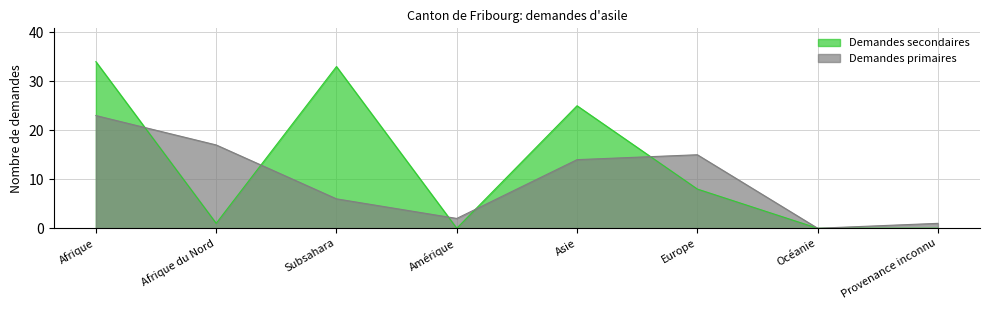

What is the sum of the Demandes primaires values at Subsahara and Océanie?

6